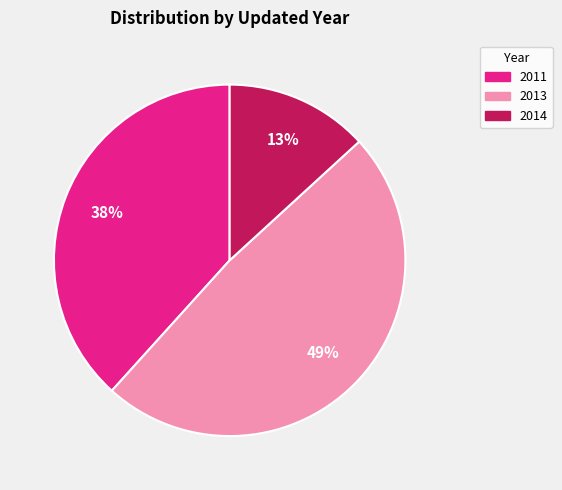

Which category has the biggest portion of the pie?

2013